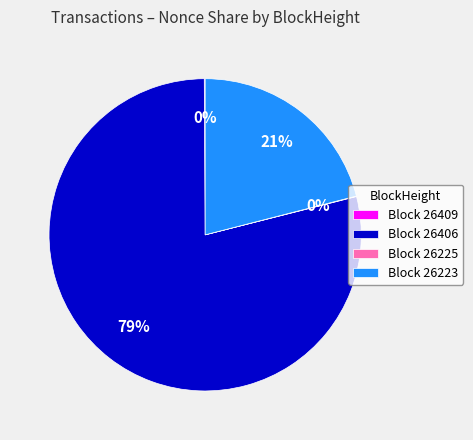

Does any single category account for the majority?

Yes